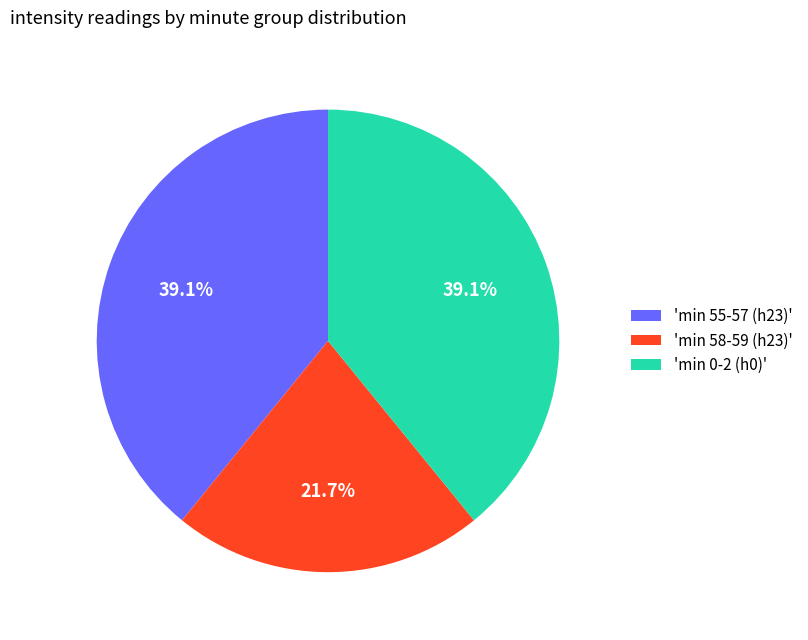

Which category has the smallest portion of the pie?

'min 58-59 (h23)'